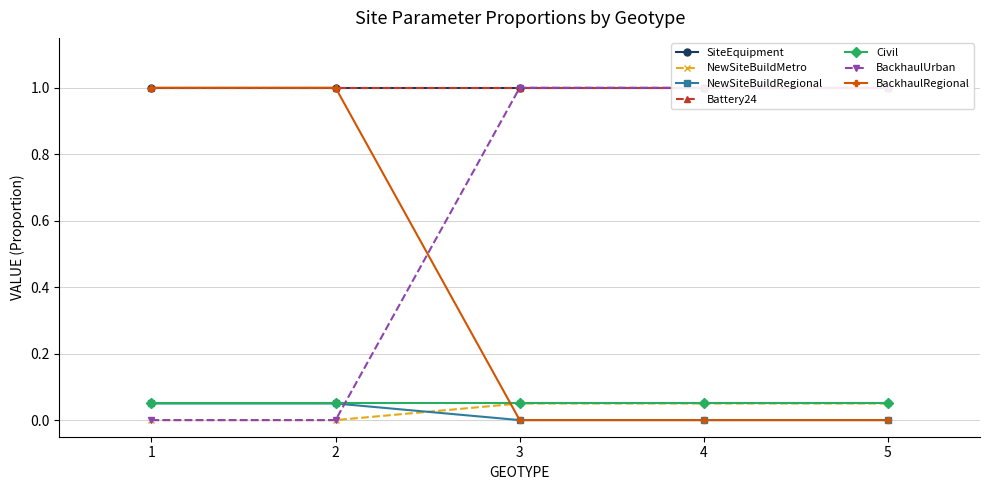

How many positive values does the NewSiteBuildMetro series have?

3